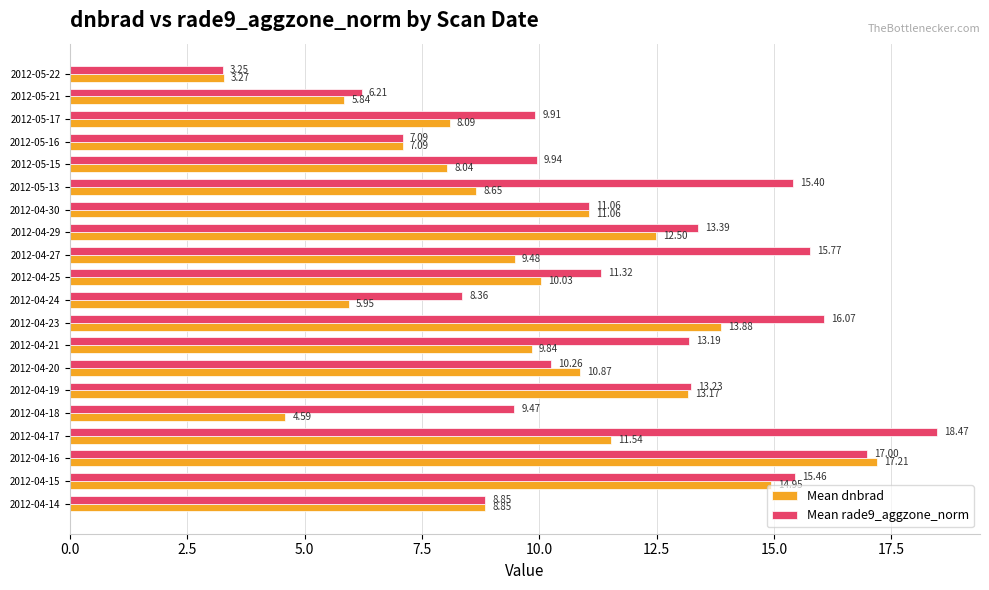

At how many categories does at least one series exceed 16?

3